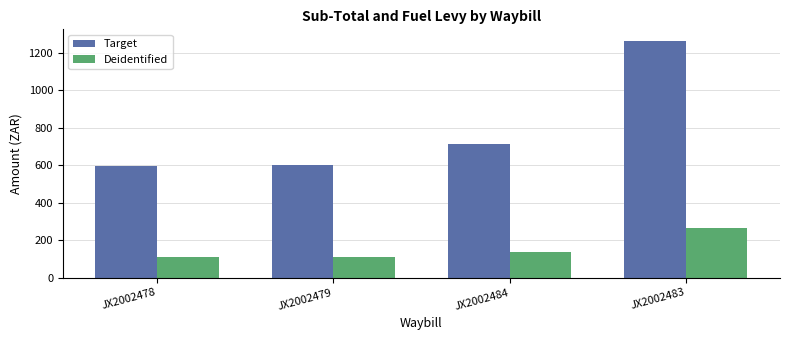

Does the chart contain any negative values?

No